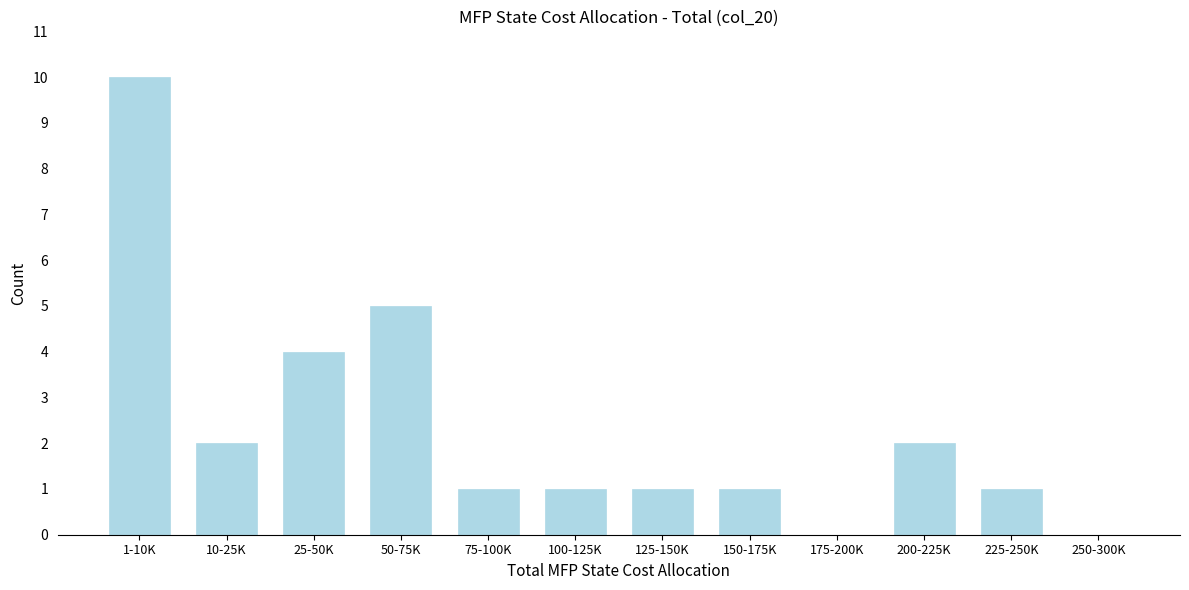

Reading left to right, extract all data points from this chart.

1-10K=10	10-25K=2	25-50K=4	50-75K=5	75-100K=1	100-125K=1	125-150K=1	150-175K=1	175-200K=0	200-225K=2	225-250K=1	250-300K=0